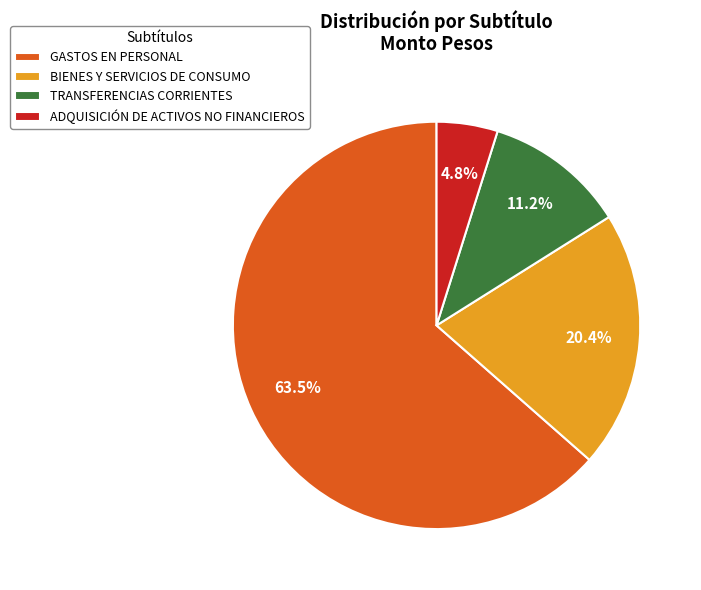

To the nearest percent, what is the combined percentage of TRANSFERENCIAS CORRIENTES and GASTOS EN PERSONAL?

75%